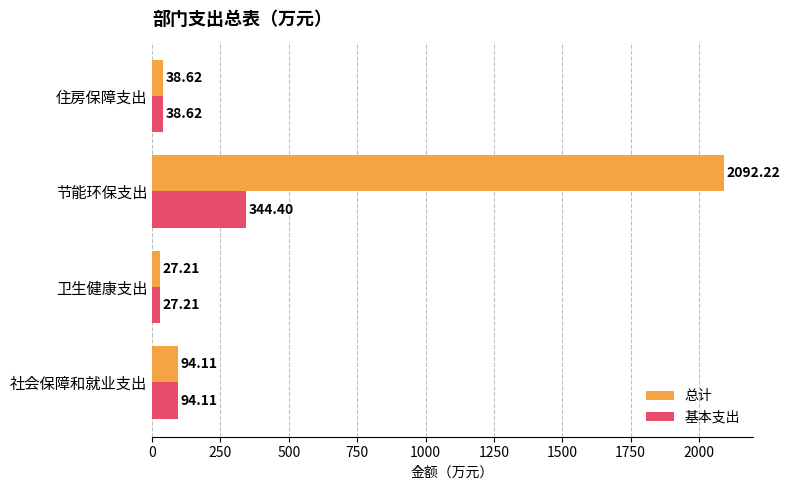

Is the value of 总计 at 卫生健康支出 greater than the value of 基本支出 at 住房保障支出?

No